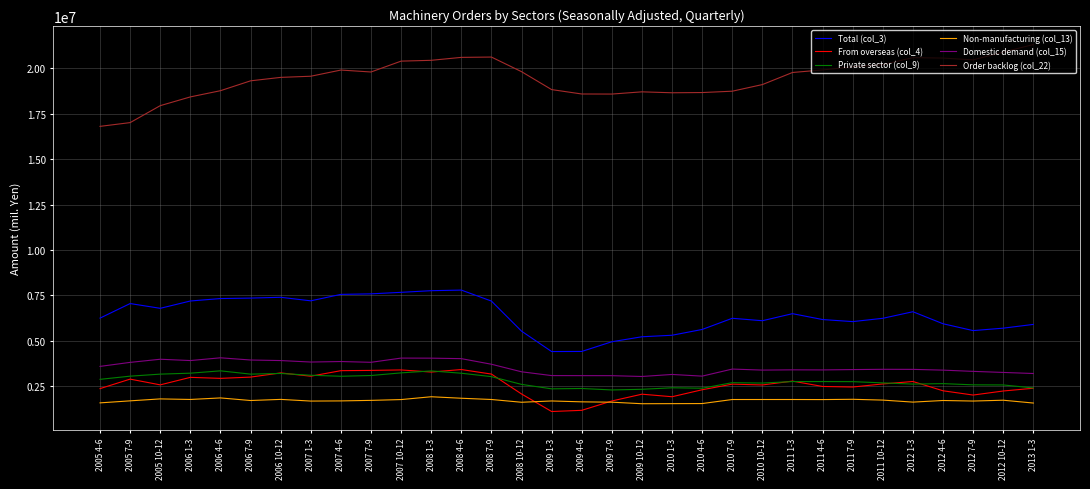

The value of Total (col_3) at 2010 4-6 is 8237534.2. True or false?

False